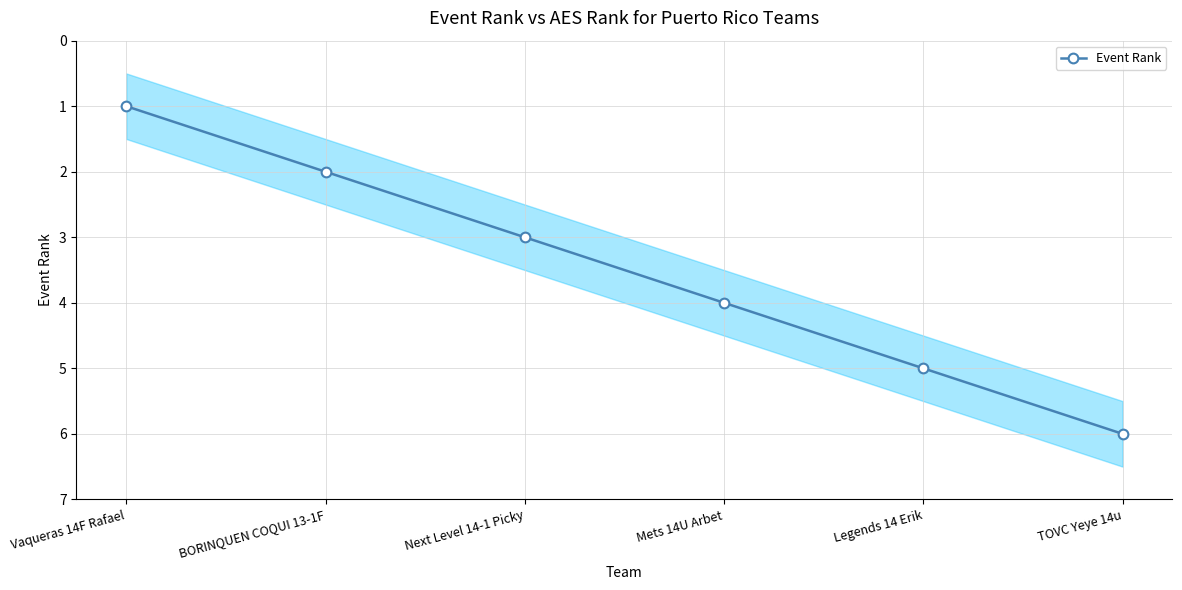

What is the greatest value displayed?

6